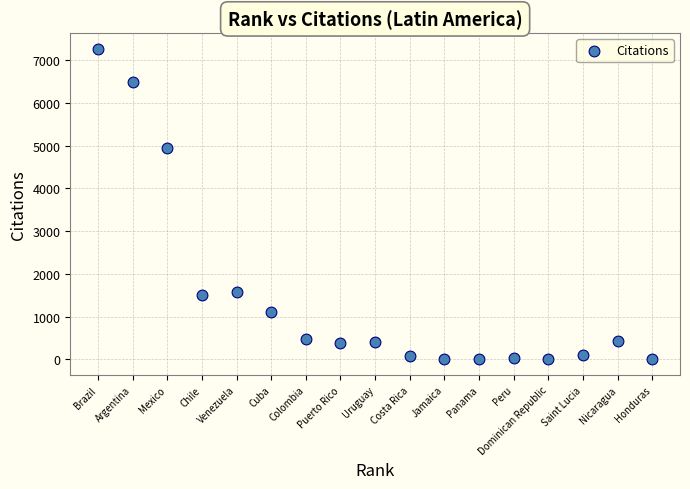

What is the range of X values (max minus min)?

16